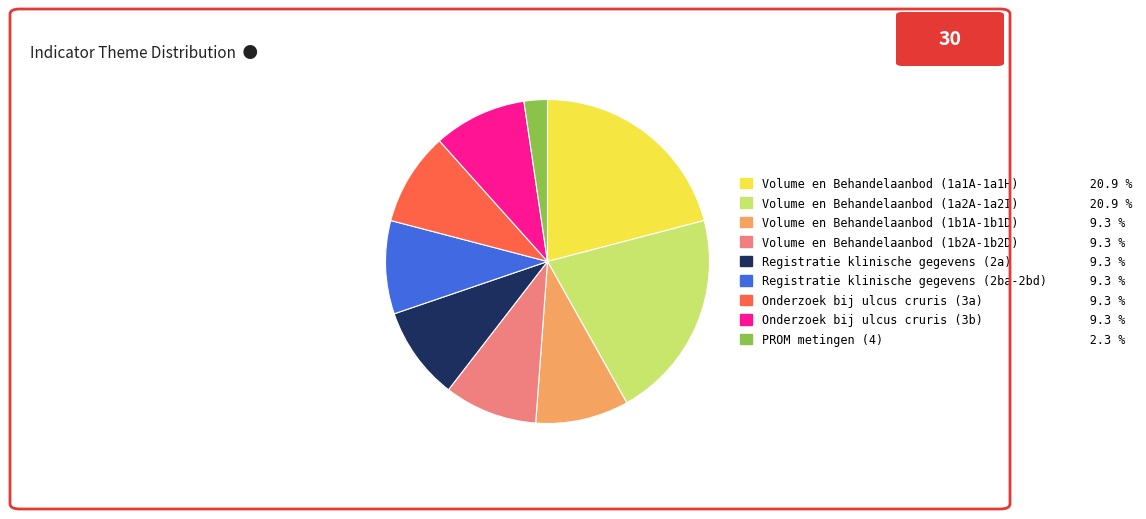

Is the sum of Volume en Behandelaanbod (1a1A-1a1H) and Volume en Behandelaanbod (1b2A-1b2D) greater than half?

No